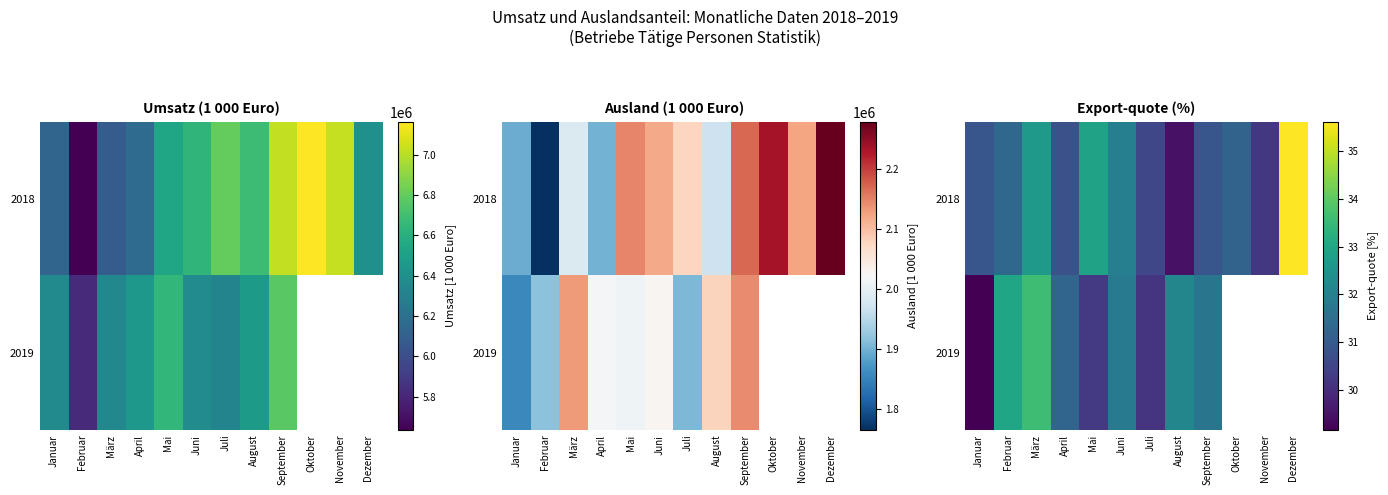

What is the total value across all series at April?

62.0